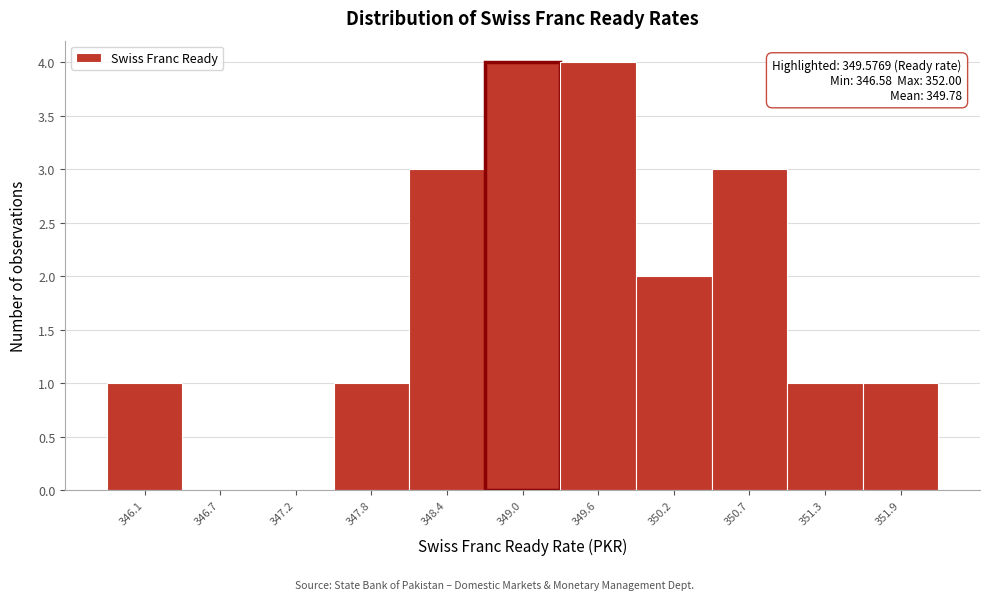

Reading right to left, list all the values displayed in this chart.

351.9=1	351.3=1	350.7=3	350.2=2	349.6=4	349.0=4	348.4=3	347.8=1	347.2=0	346.7=0	346.1=1